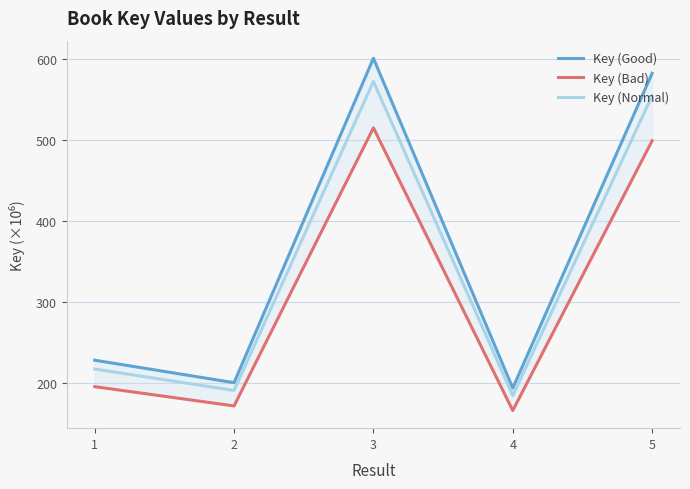

True or false: Key (Good) has a value of 581.9 at 5.

True